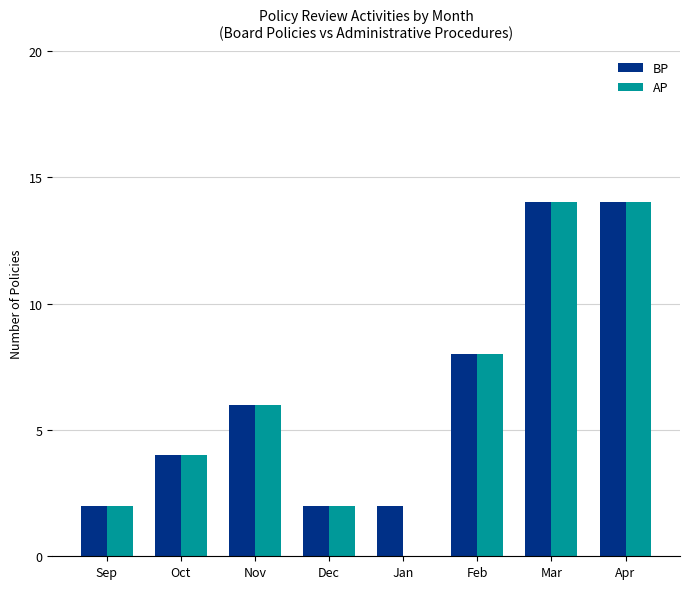

Count the AP values in the range 2 to 14.

7